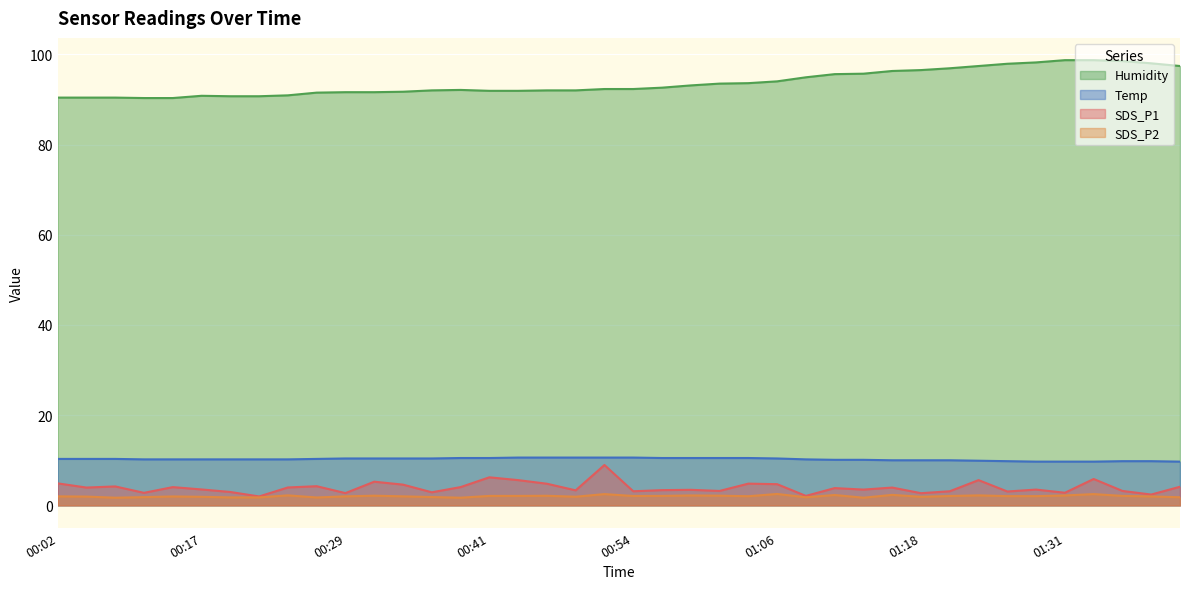

What is the label of the 5th point from the right?

01:31